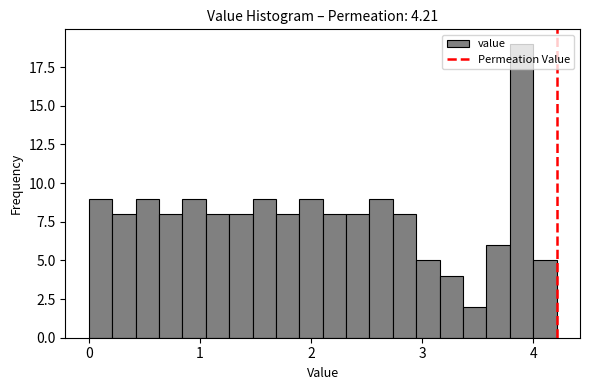

Around what value on the x-axis is the tallest bar? Give the approximate position of its centre, as read against the axis.

3.9